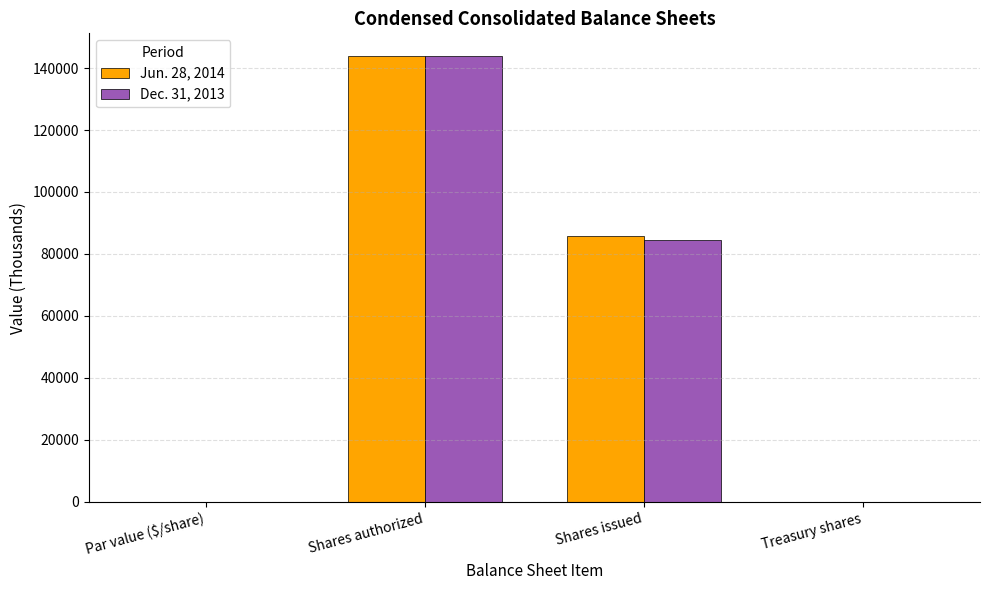

What is the greatest value displayed?

144000.0